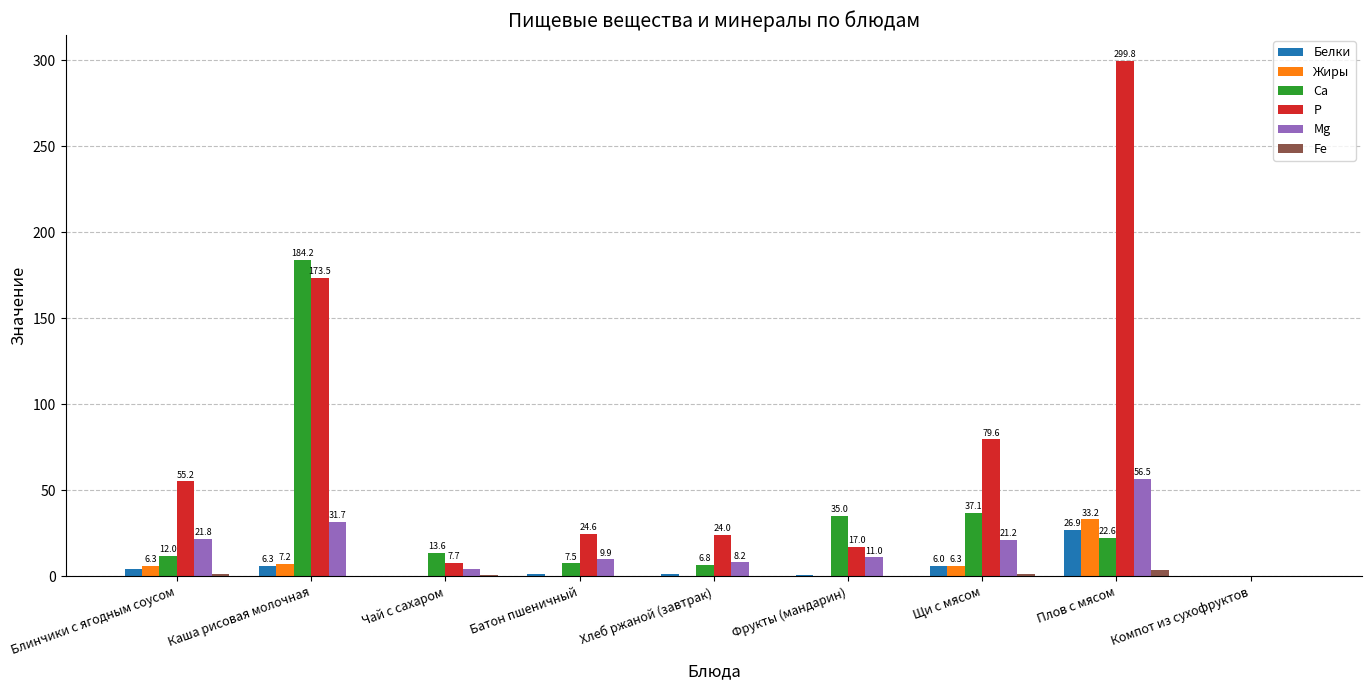

What is the spread (max minus min) of values at Фрукты (мандарин)?

34.9